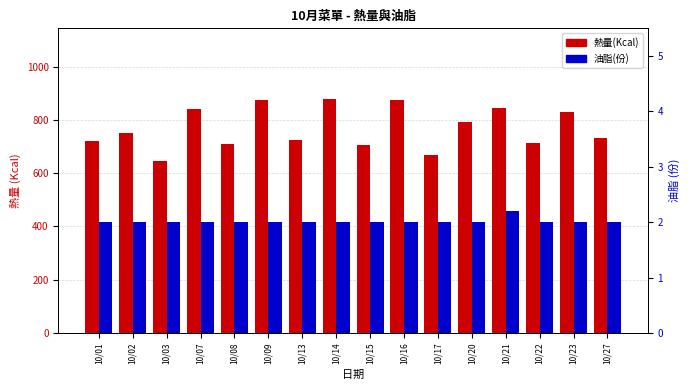

What is the value of the 油脂(份) bar at the 6th from the left?

2.0